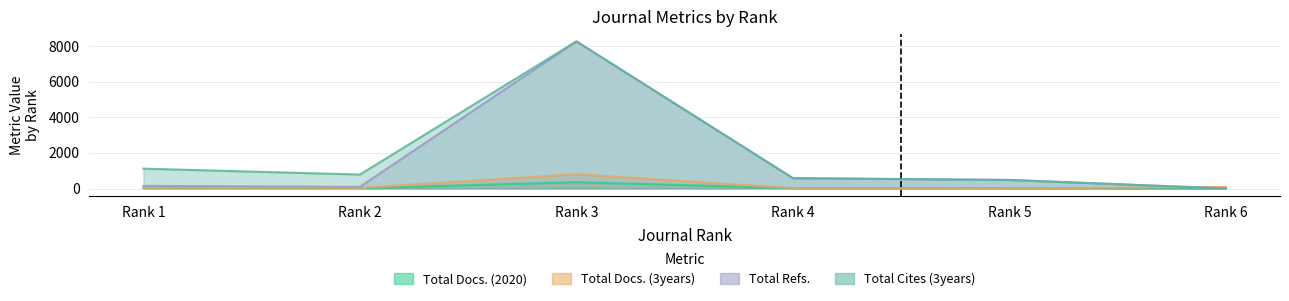

What is the value of the Total Refs. point at the 1st from the left?

149